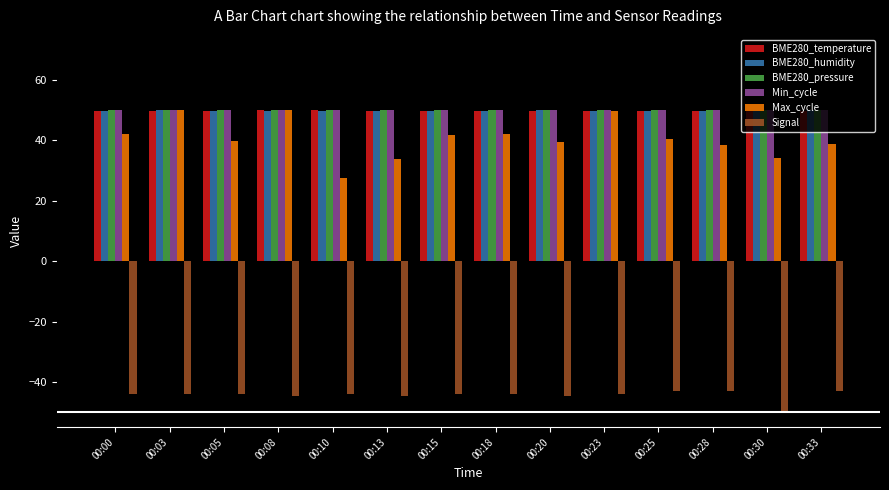

At how many categories does at least one series exceed 6?

14